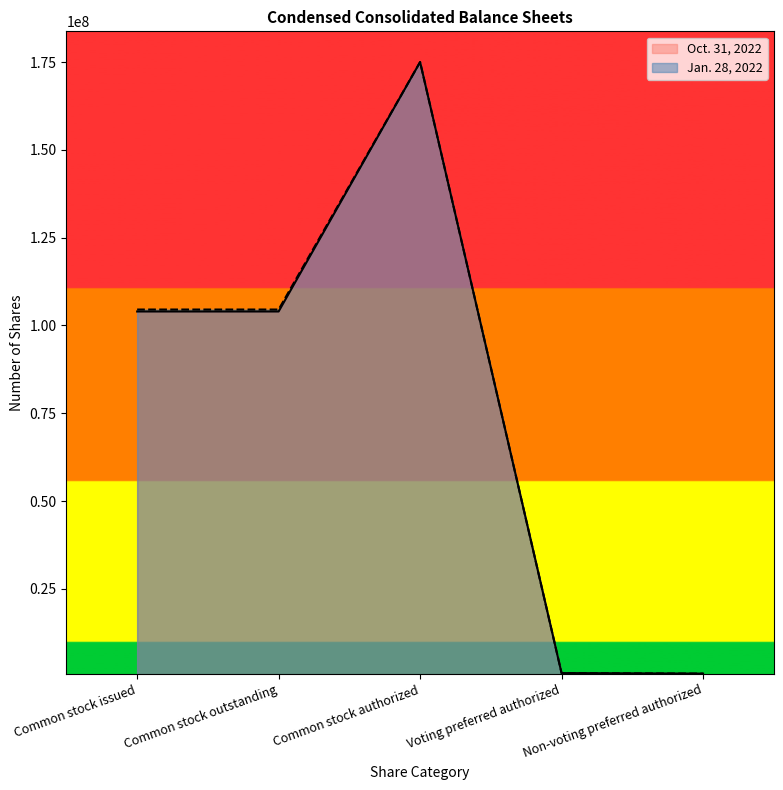

What is the lowest value of the Jan. 28, 2022 series?

850000